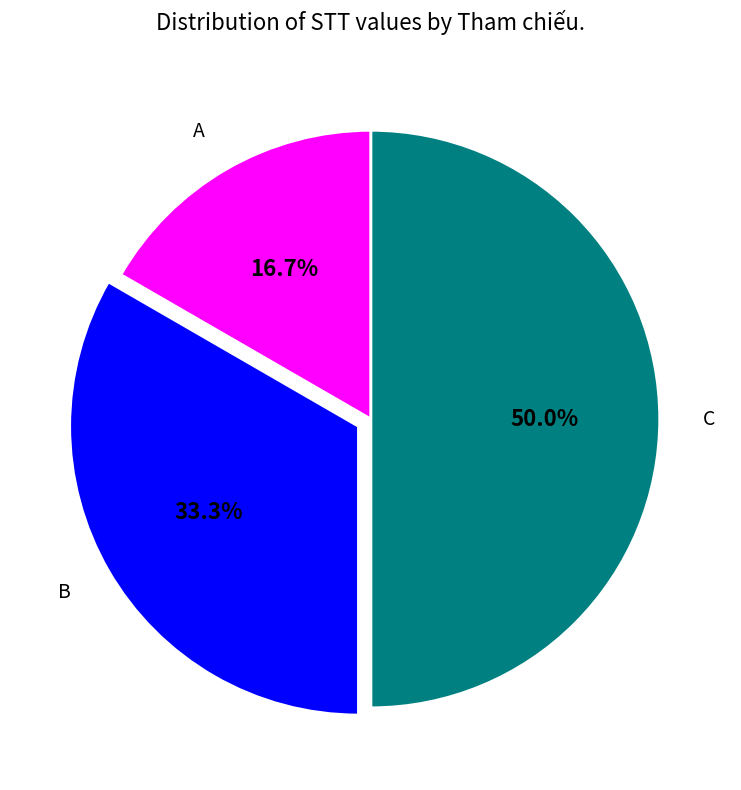

Does A account for over 50% of the chart?

No